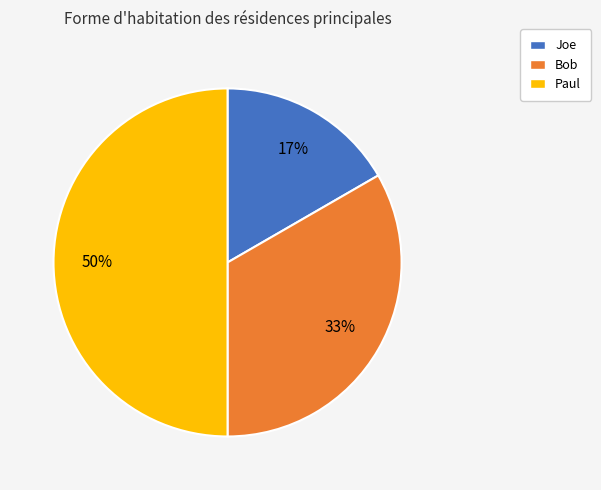

What percentage is the Joe slice, to the nearest percent?

17%